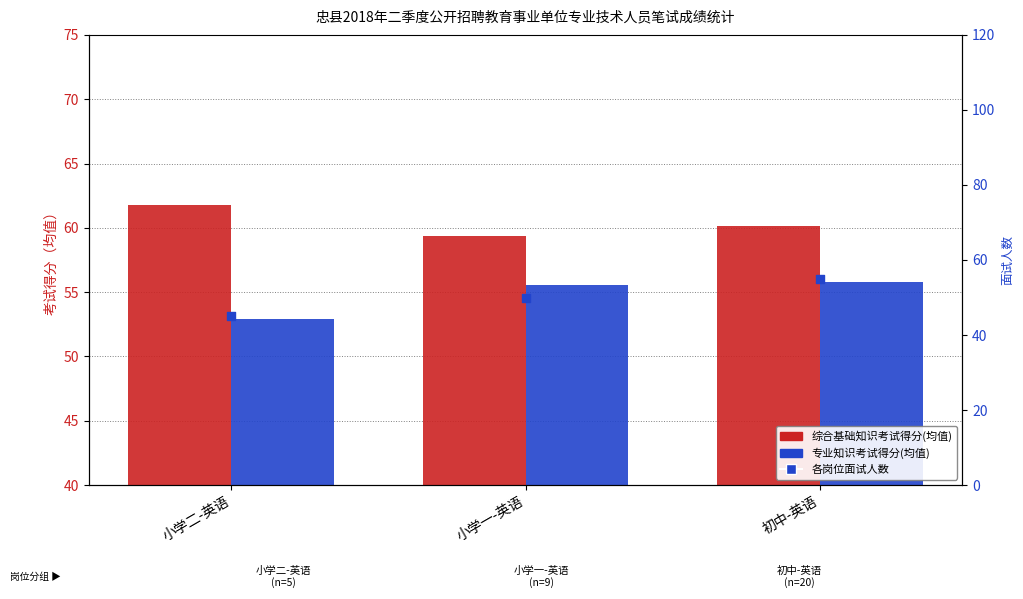

Which series has the largest total across all categories?

综合基础知识考试得分(均值)